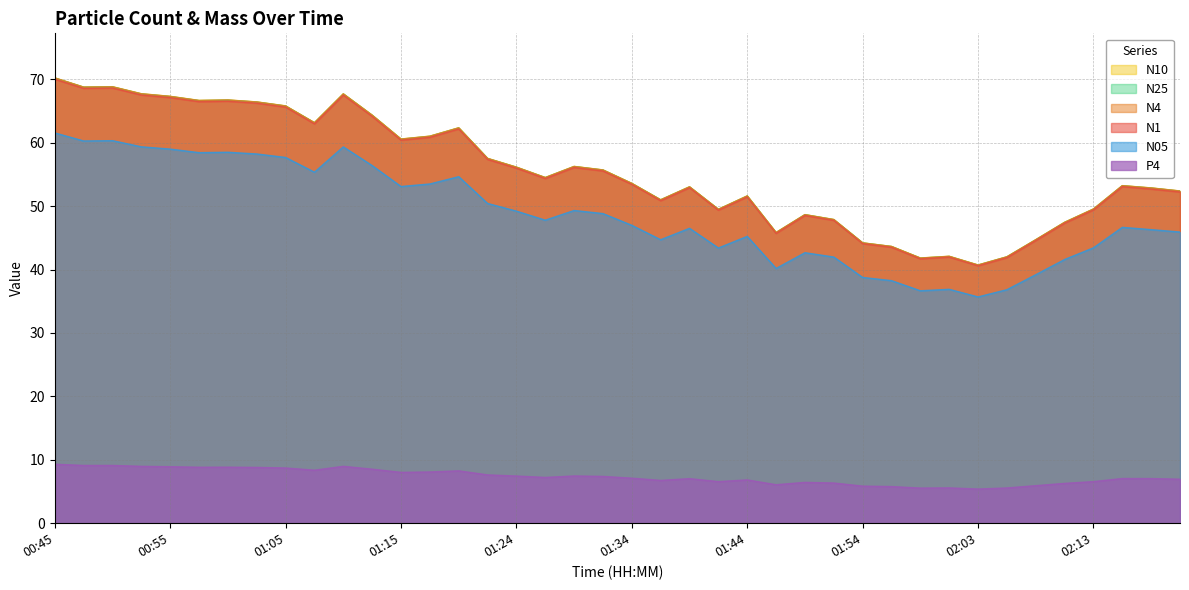

Which series changed the most between 00:58 and 01:54?

N10